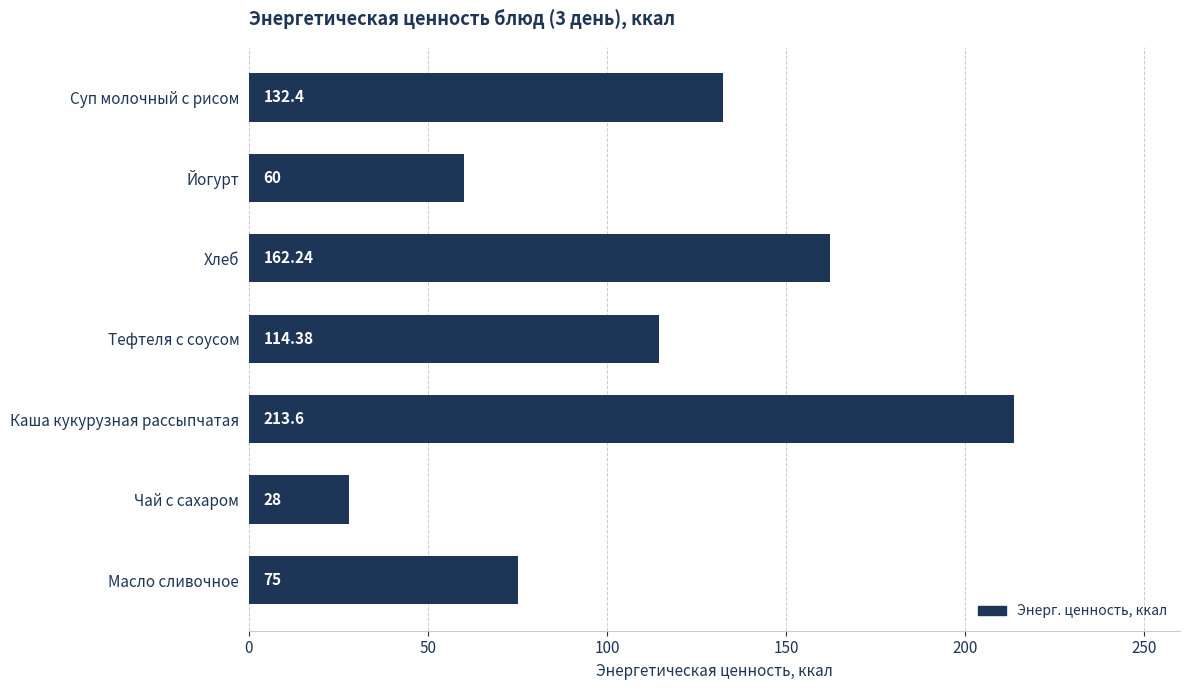

Count the number of data series in this chart.

1